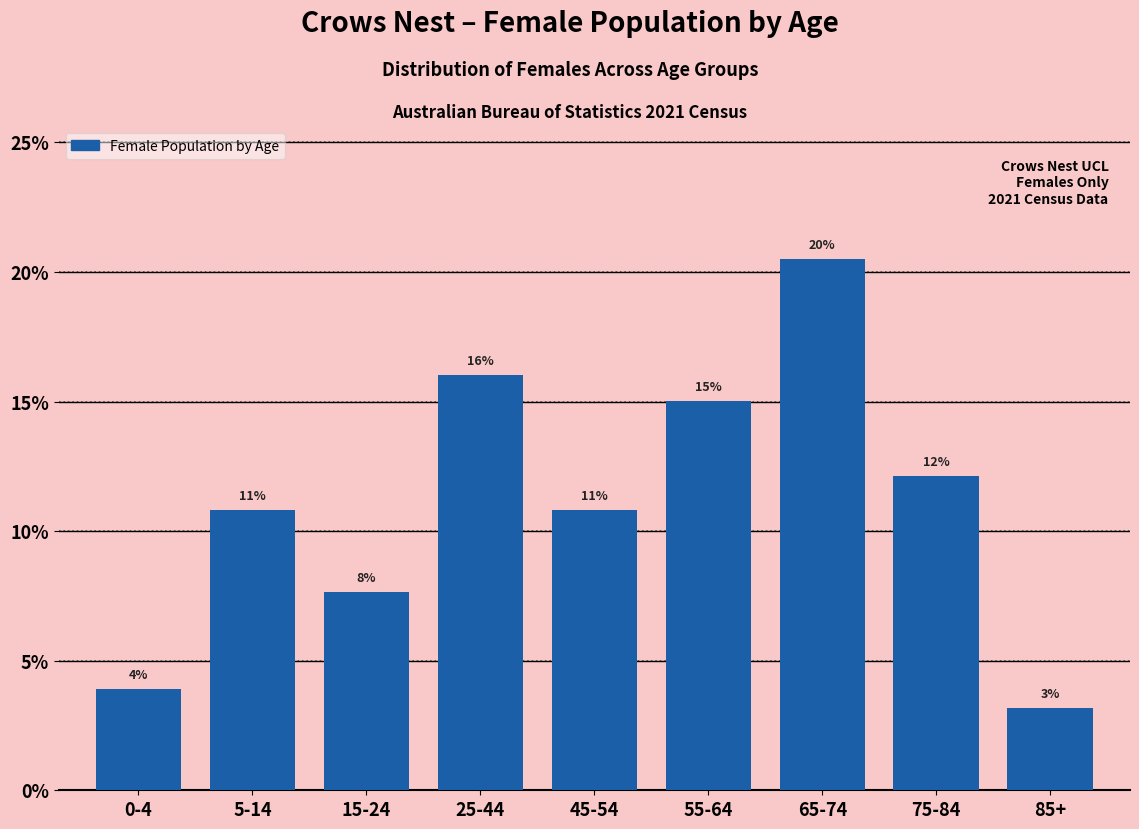

Are the bars horizontal?

No